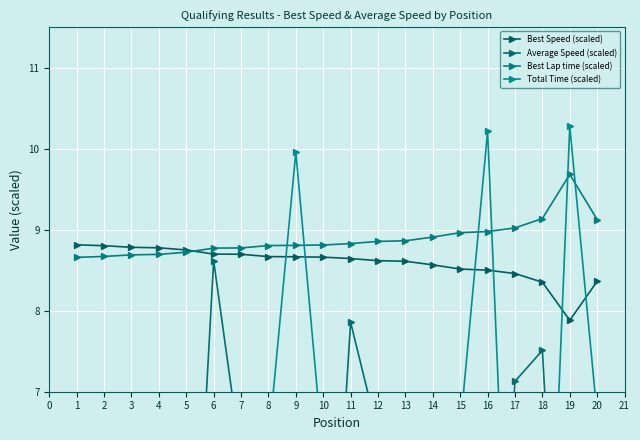

What is the sum of the Best Speed (scaled) values at 7 and 16?

17.2